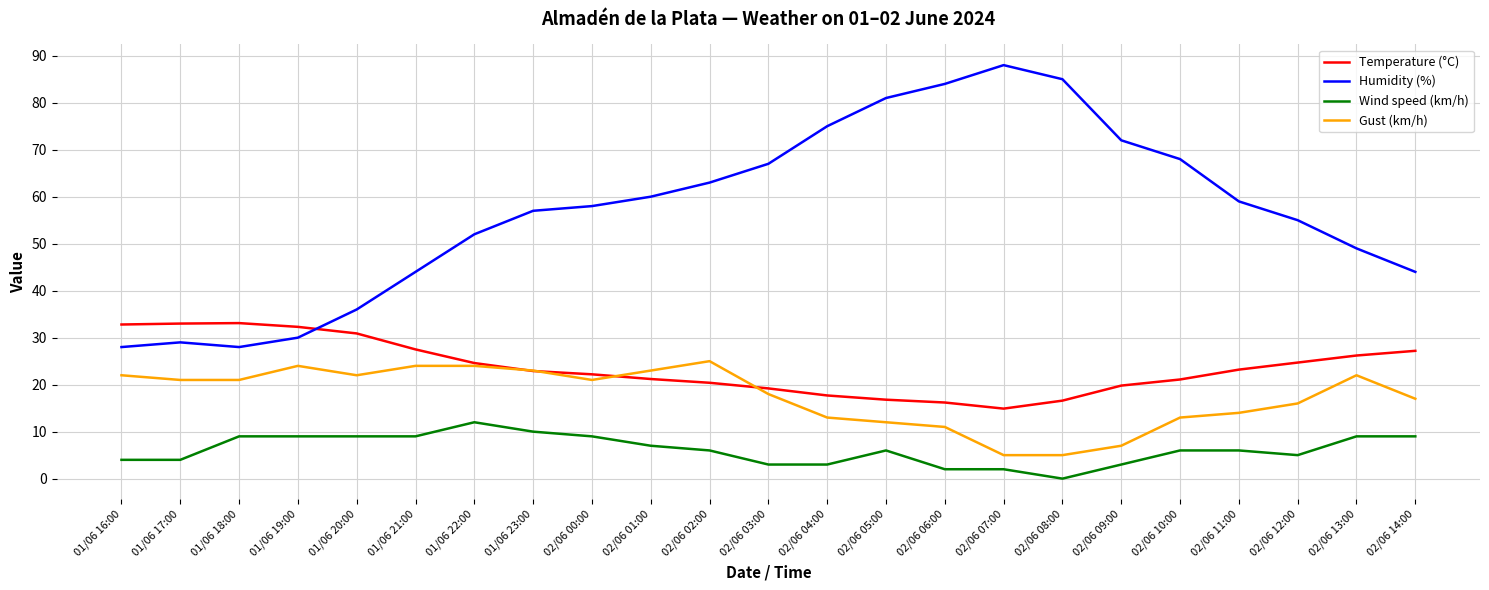

True or false: Gust (km/h) and Wind speed (km/h) intersect in this chart.

False